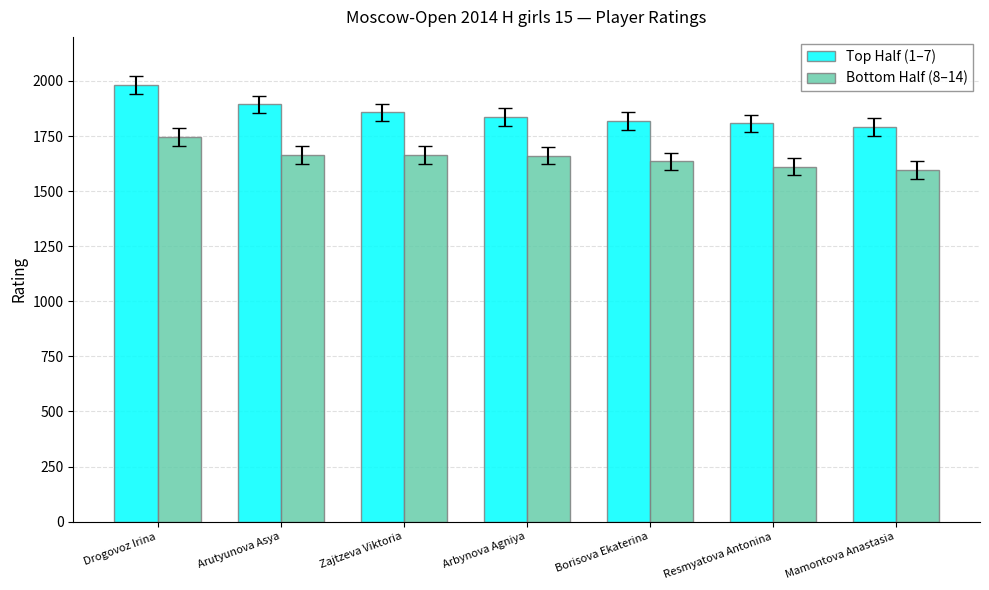

At how many categories does at least one series exceed 1757?

7